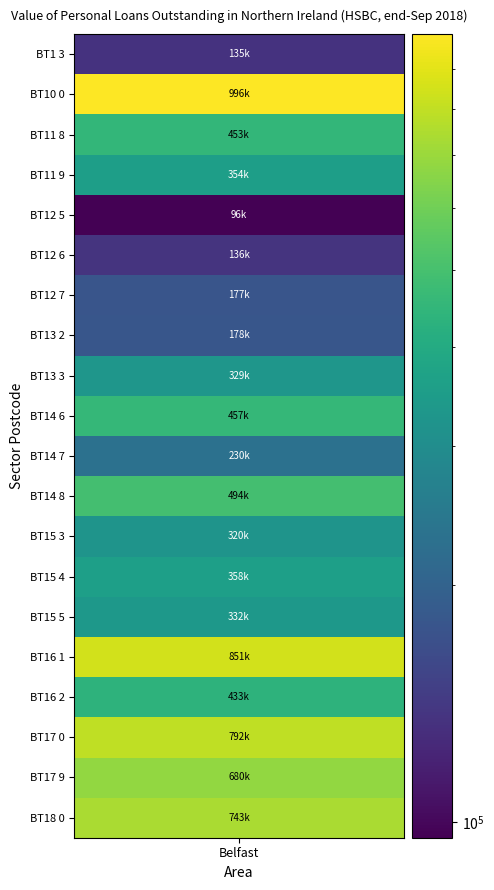

What is the average value?

427159.1